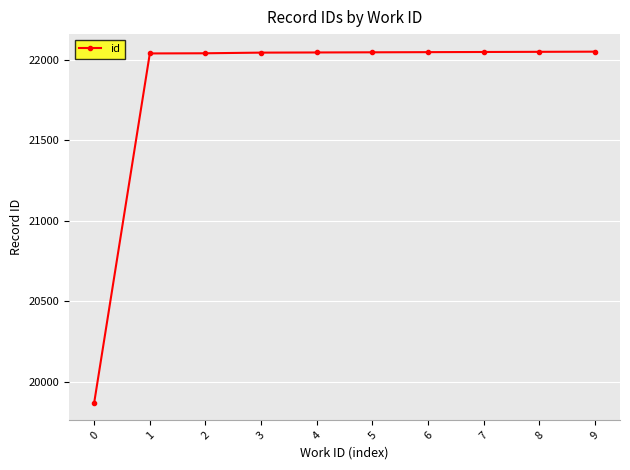

The value at 5 is 22046. True or false?

True